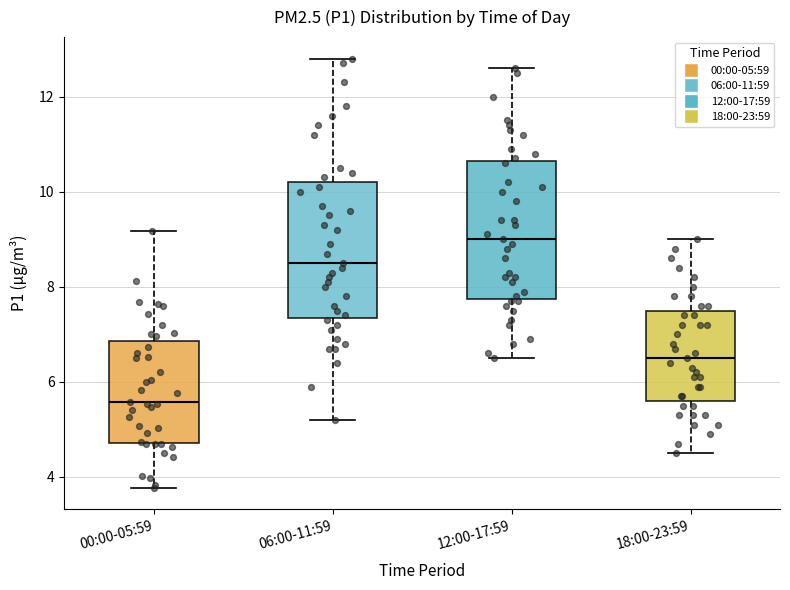

Reading left to right, read every box against the y-axis: the position of its median line, the range the box covers, and the ends of its whiskers. The values are not printed on the chart, so give them approximately, as read against the axis.

00:00-05:59: median 5.6, box 4.8 to 6.8, whiskers 3.8 to 9.2
06:00-11:59: median 8.6, box 7.4 to 10.2, whiskers 5.2 to 12.8
12:00-17:59: median 9.0, box 7.8 to 10.6, whiskers 6.6 to 12.6
18:00-23:59: median 6.6, box 5.6 to 7.6, whiskers 4.6 to 9.0